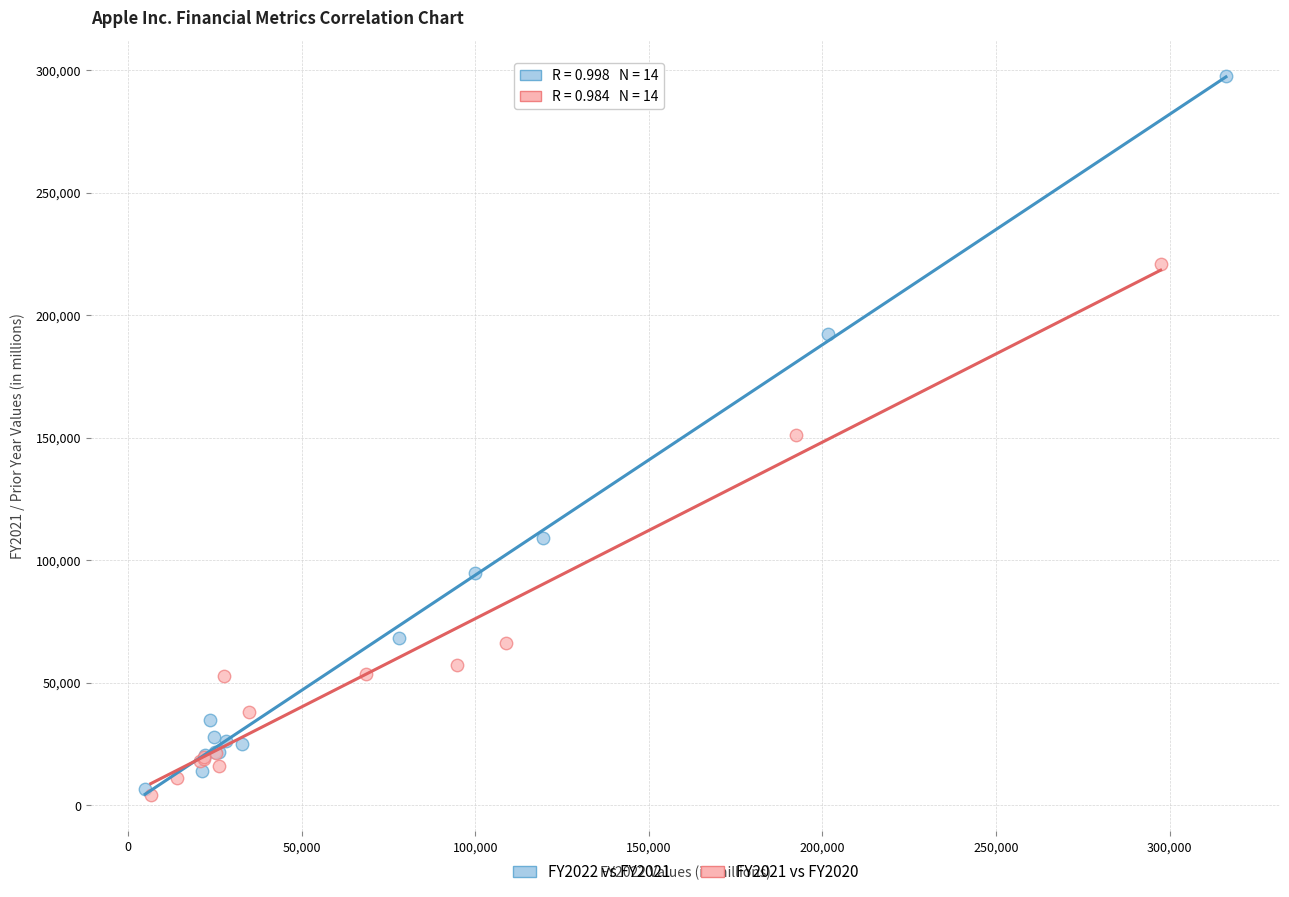

Which series contains the highest Y value?

FY2022 vs FY2021